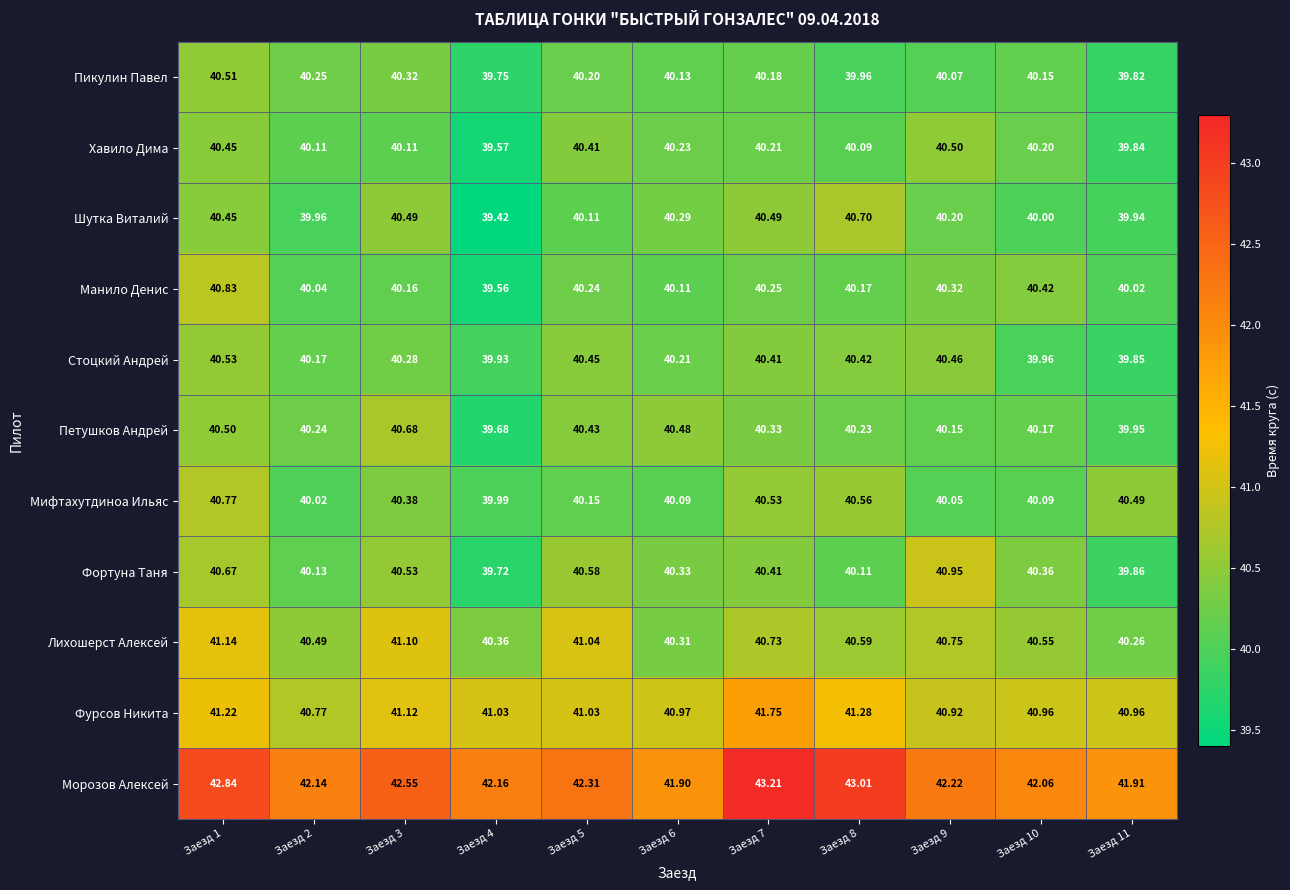

Which series changed the most between Заезд 2 and Заезд 7?

Морозов Алексей